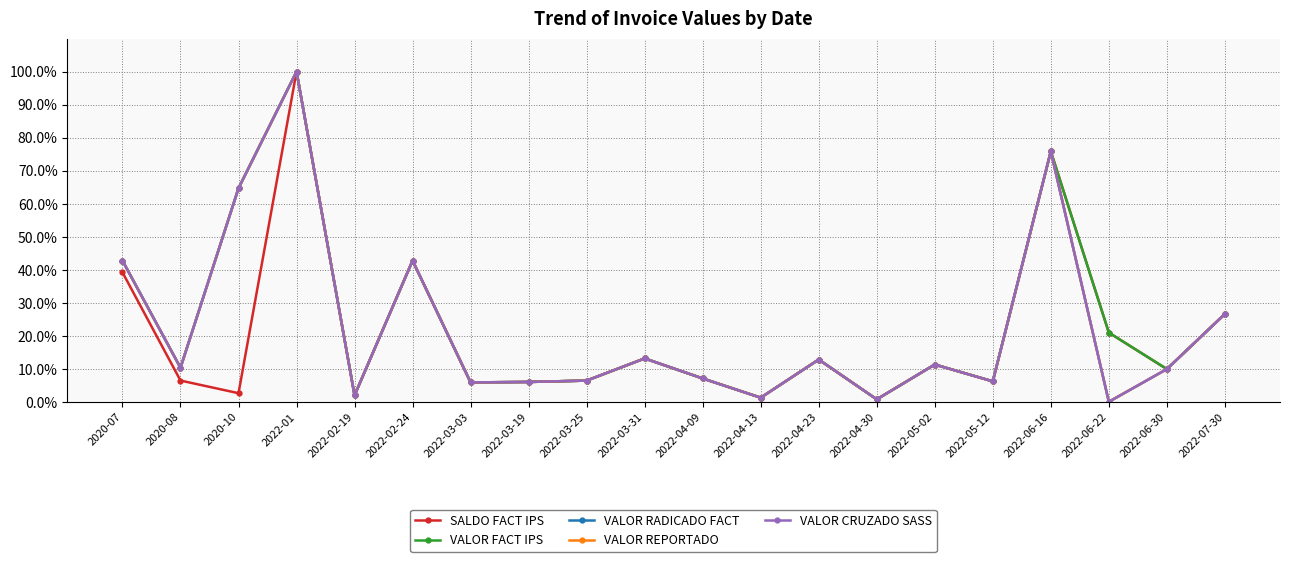

True or false: VALOR REPORTADO has a value of 60.5 at 2022-02-24.

False